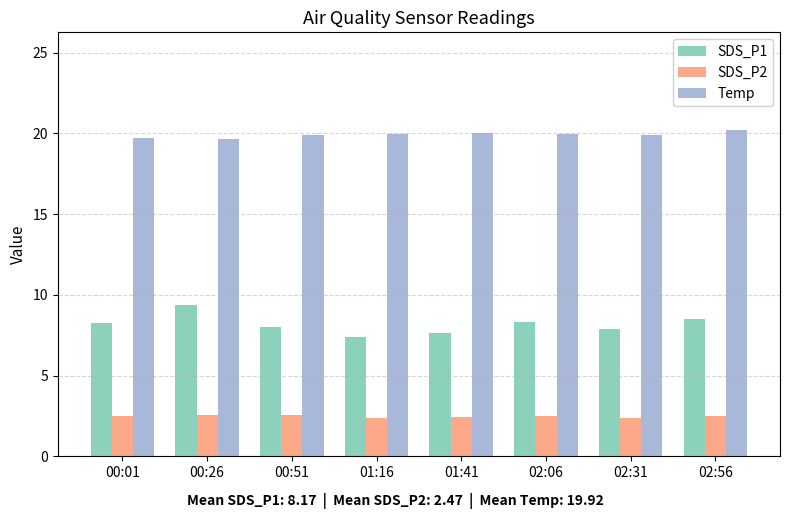

Is it true that Temp equals 31.6 at 00:26?

False